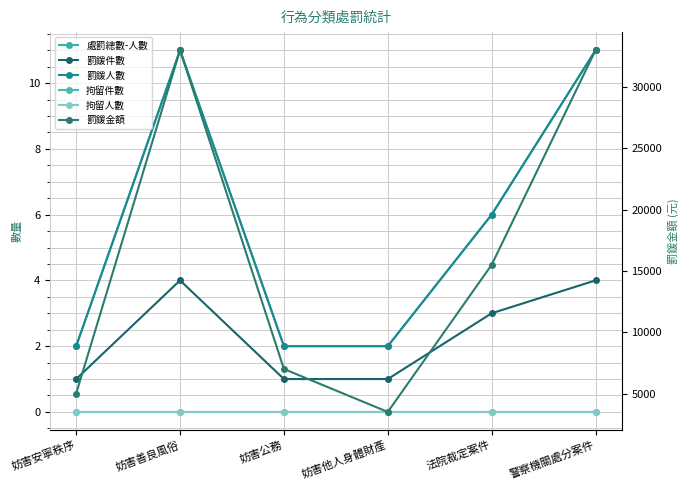

Count the 罰鍰件數 values in the range 1 to 4.

6